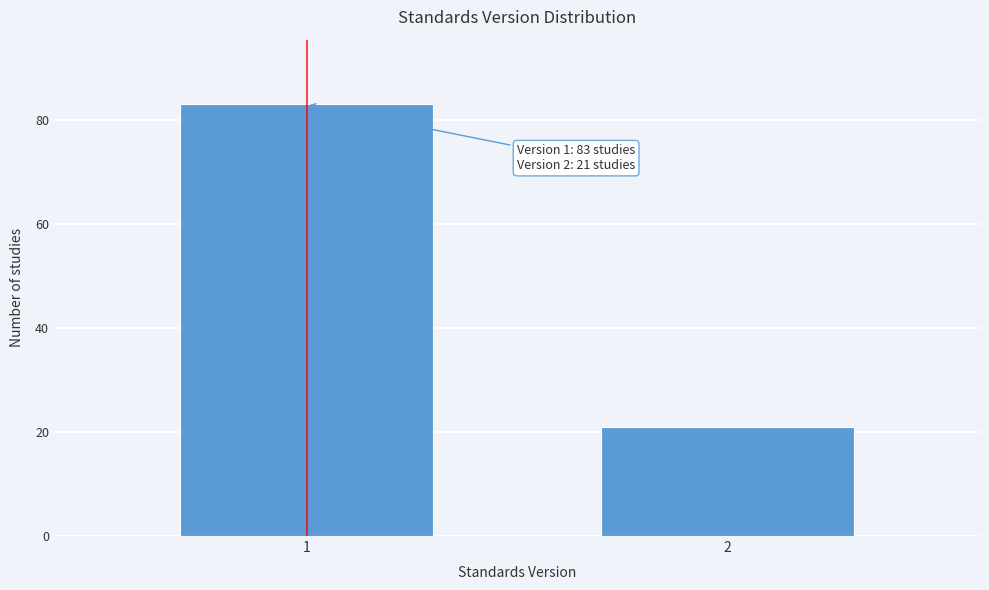

Reading left to right, list all the values displayed in this chart.

83	21